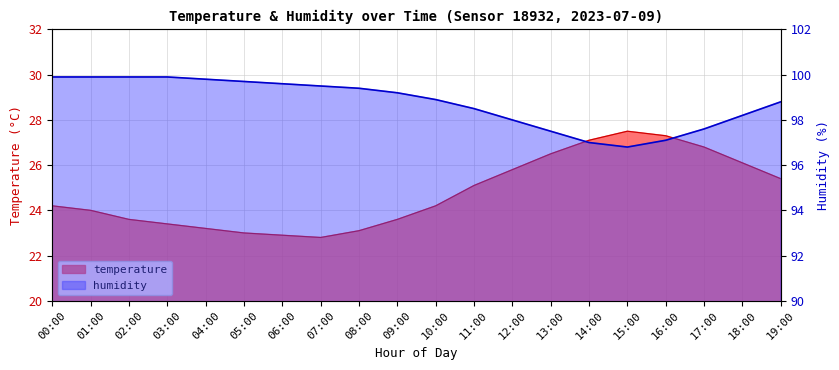

Is the value of humidity at 10:00 greater than the value of temperature at 13:00?

Yes